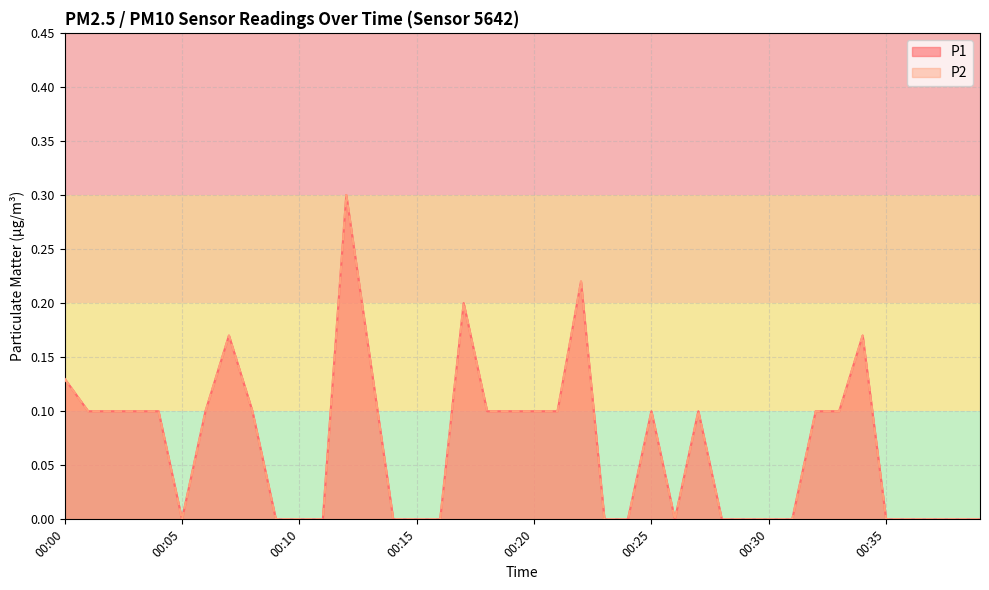

True or false: P1 and P2 intersect in this chart.

False